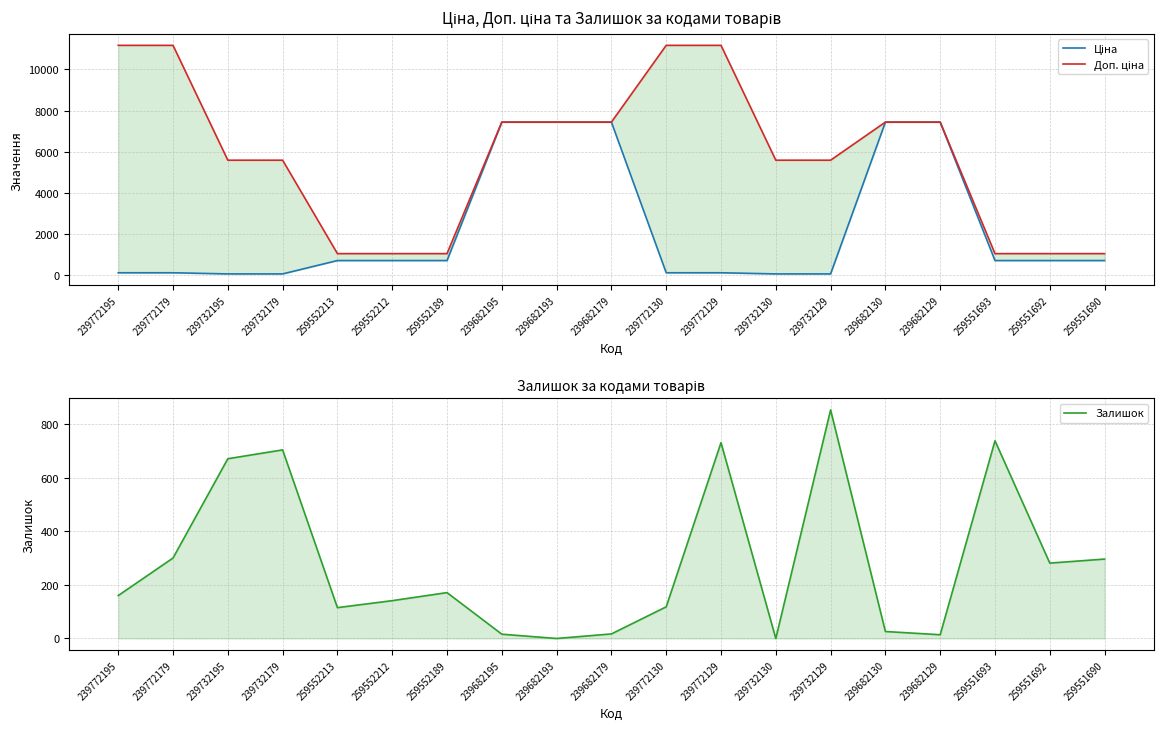

What is the difference between the second highest and second lowest values in the Залишок series?

737.0